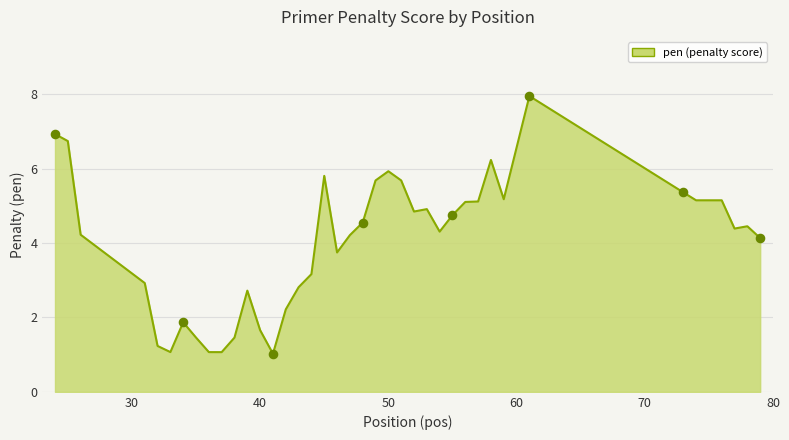

What is the difference between the maximum and minimum values?

6.9